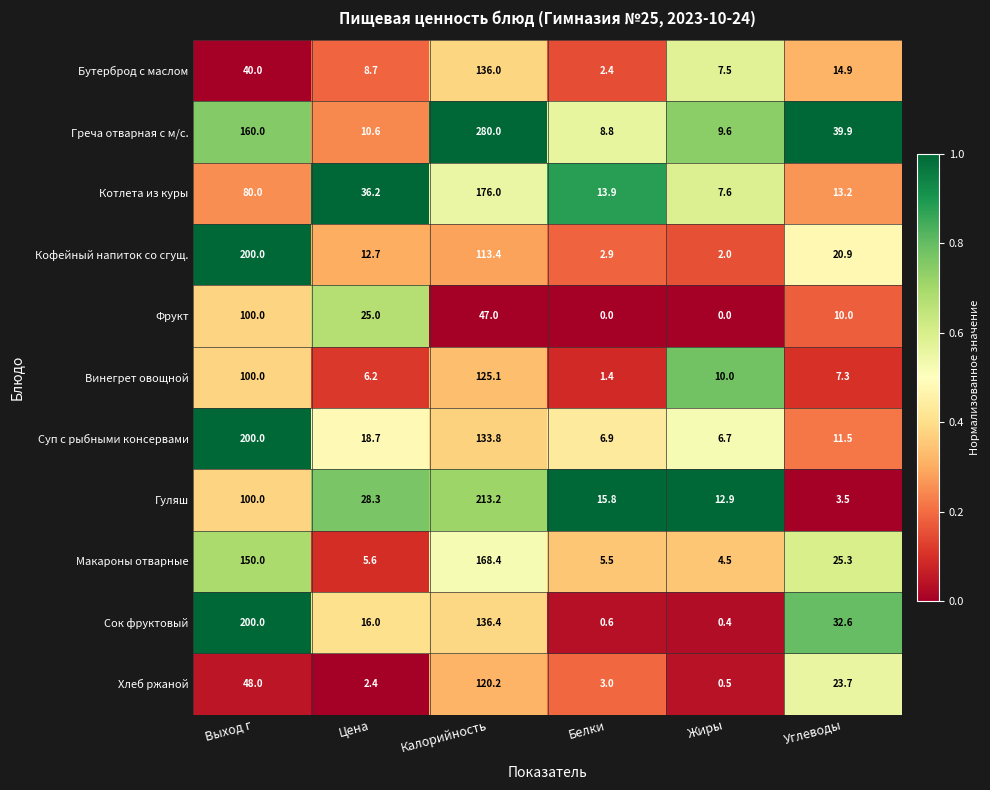

What is the difference between the Кофейный напиток со сгущ. values at Калорийность and Жиры?

111.4